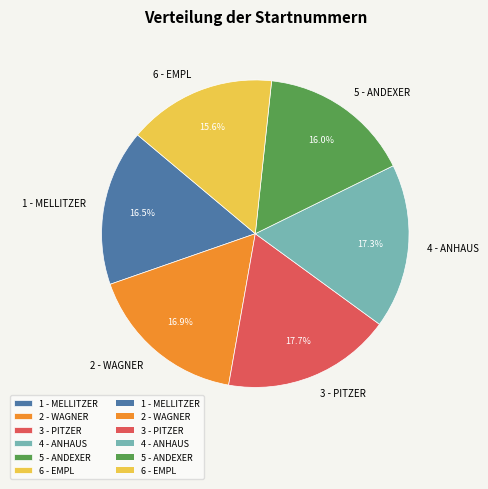

How much of the chart is everything except 1 - MELLITZER?

83.5%